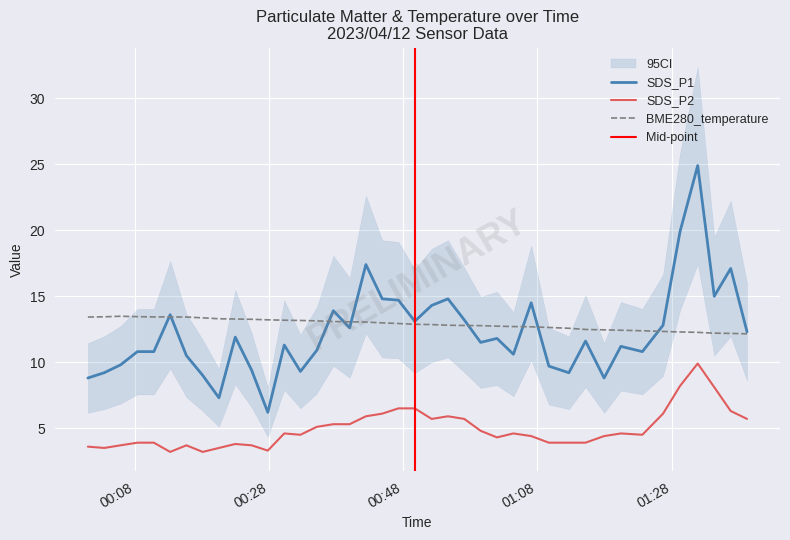

True or false: SDS_P1 and SDS_P2 intersect in this chart.

False